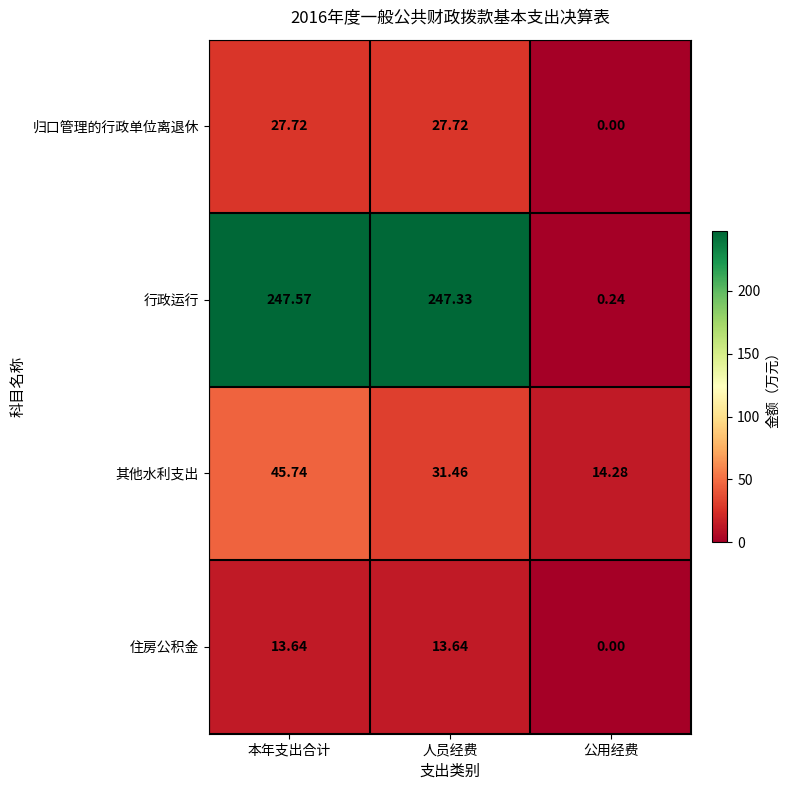

Where does the 其他水利支出 series first go above 31?

本年支出合计